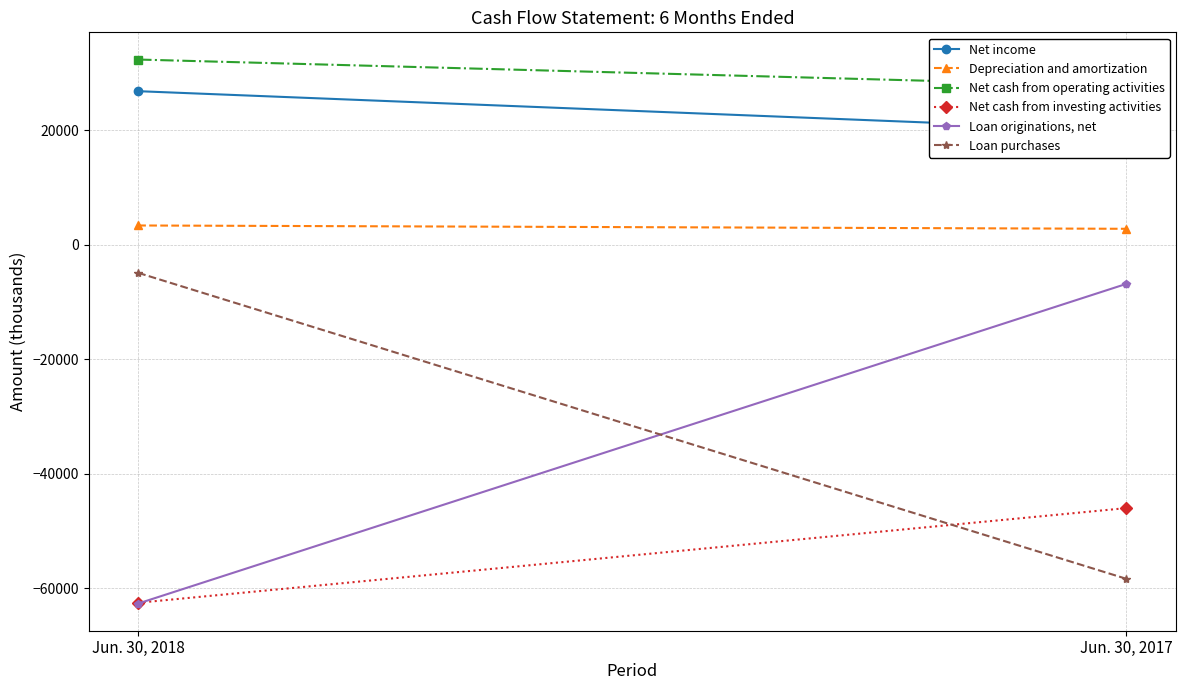

At which category does the chart reach its minimum across all series?

Jun. 30, 2018